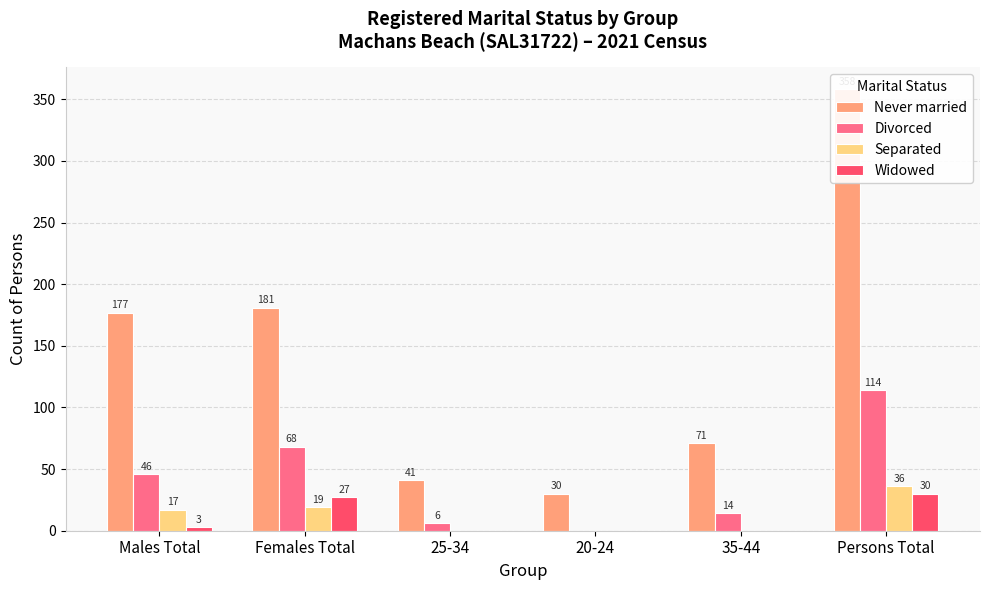

What is the value of the Never married bar at the 2nd from the left?

181